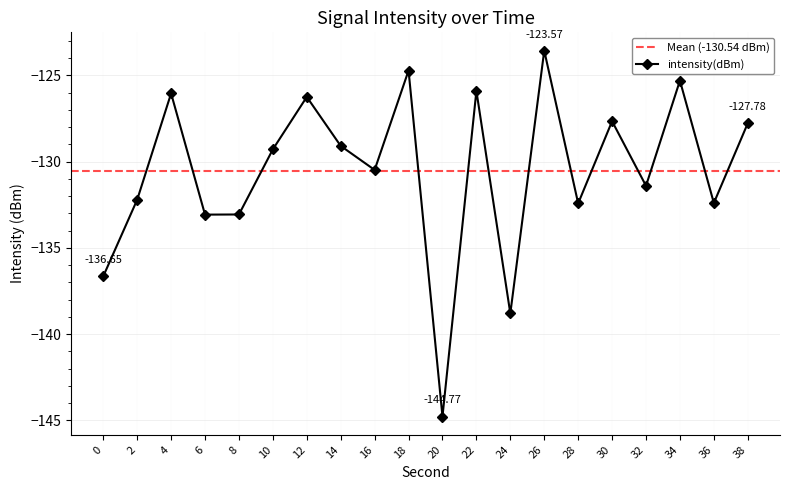

How many values exceed -129?

8